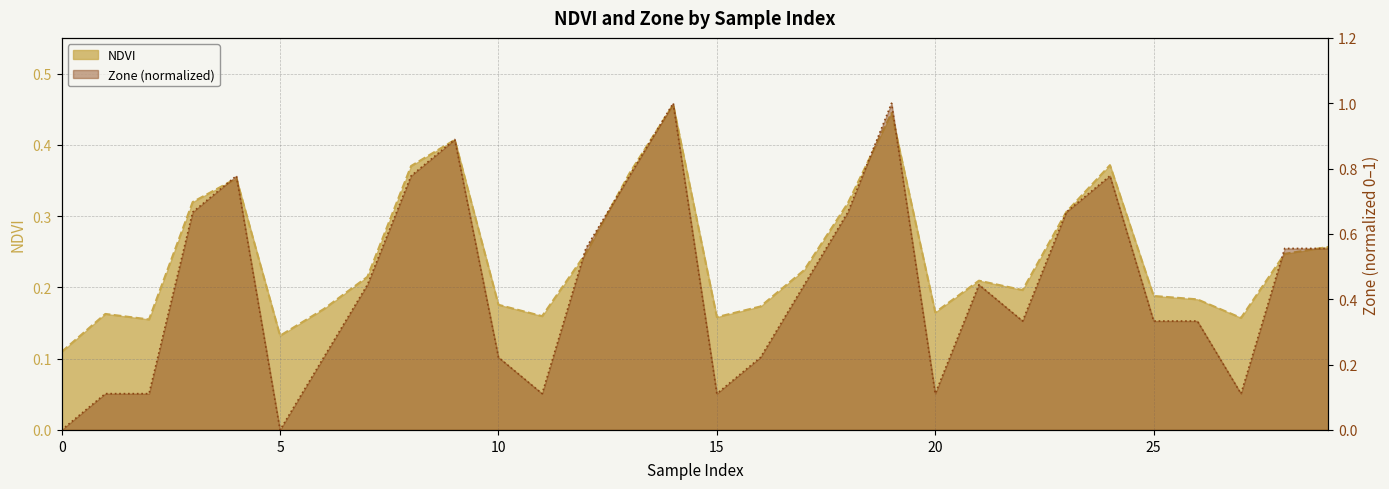

What is the difference between the maximum and second lowest values in the NDVI series?

0.3